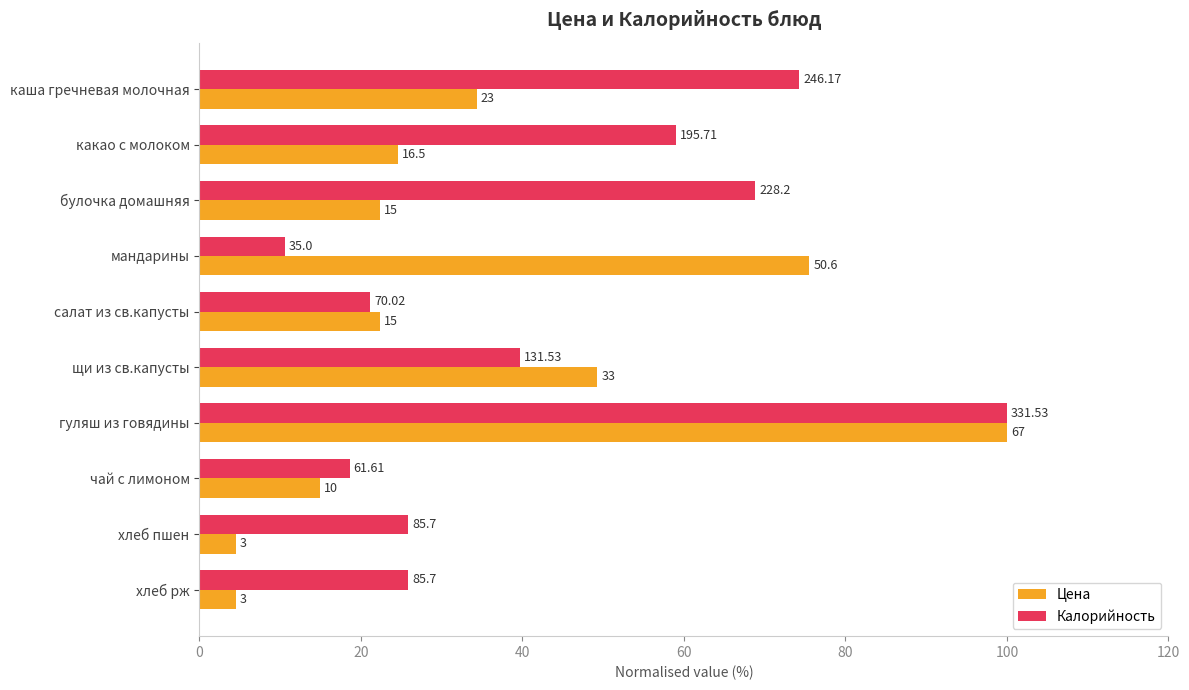

What are all the series names shown in the legend?

Цена, Калорийность